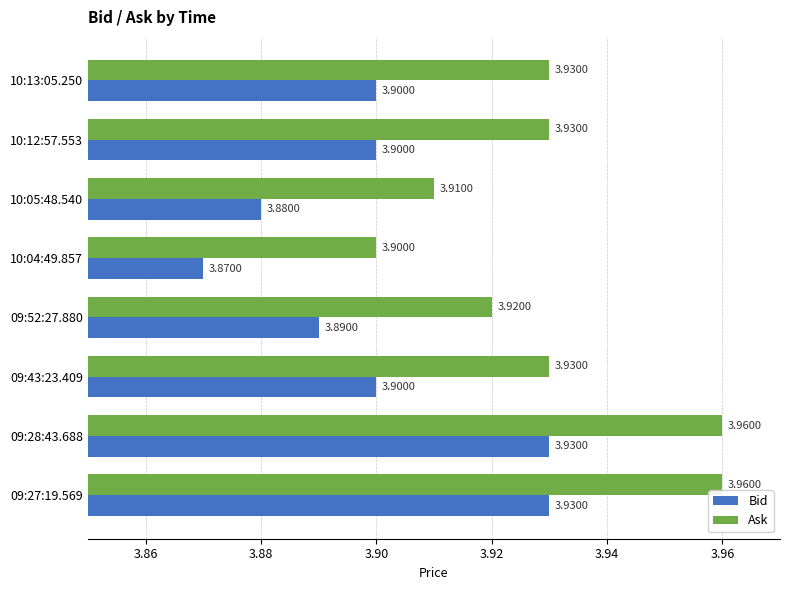

Is the value of Bid at 10:04:49.857 greater than the value of Ask at 10:12:57.553?

No